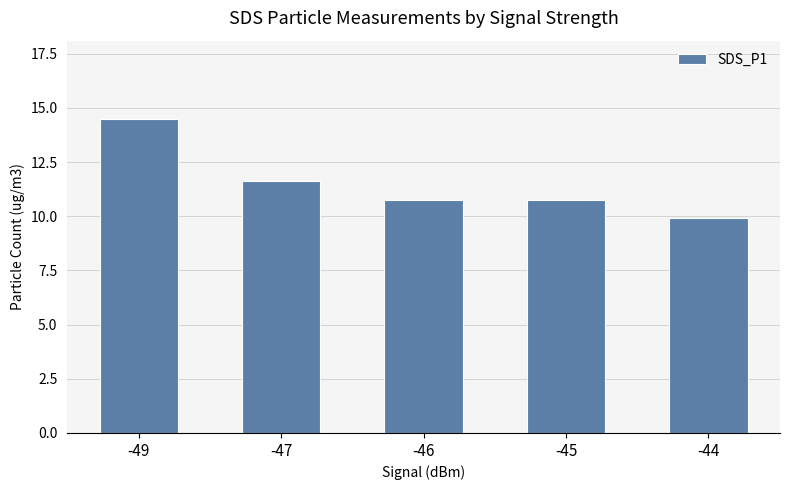

How many data points are less than 10?

1